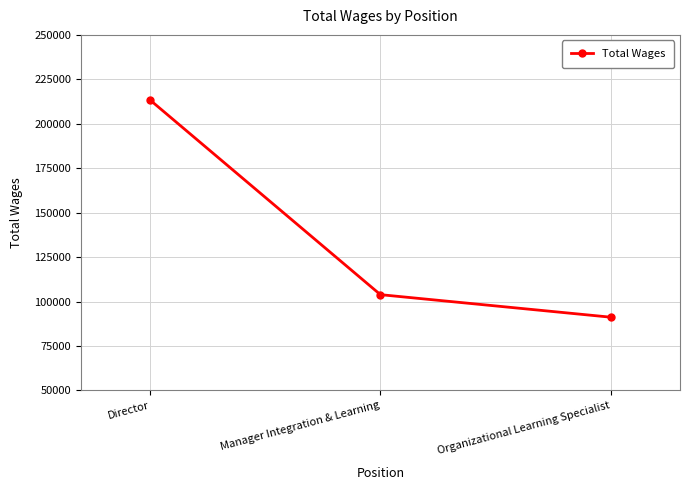

How many lines are shown in the chart?

1